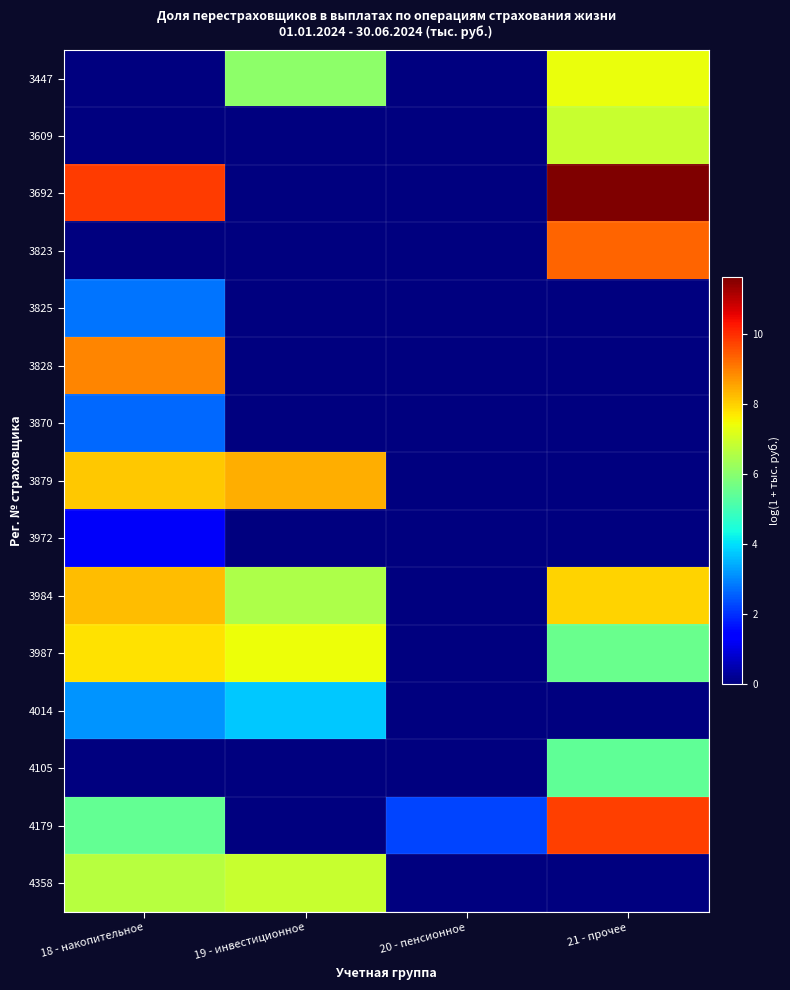

Rank the series by their maximum value, from lowest to highest.

3972, 3870, 3825, 4014, 4105, 4358, 3609, 3447, 3987, 3984, 3879, 3828, 3823, 4179, 3692